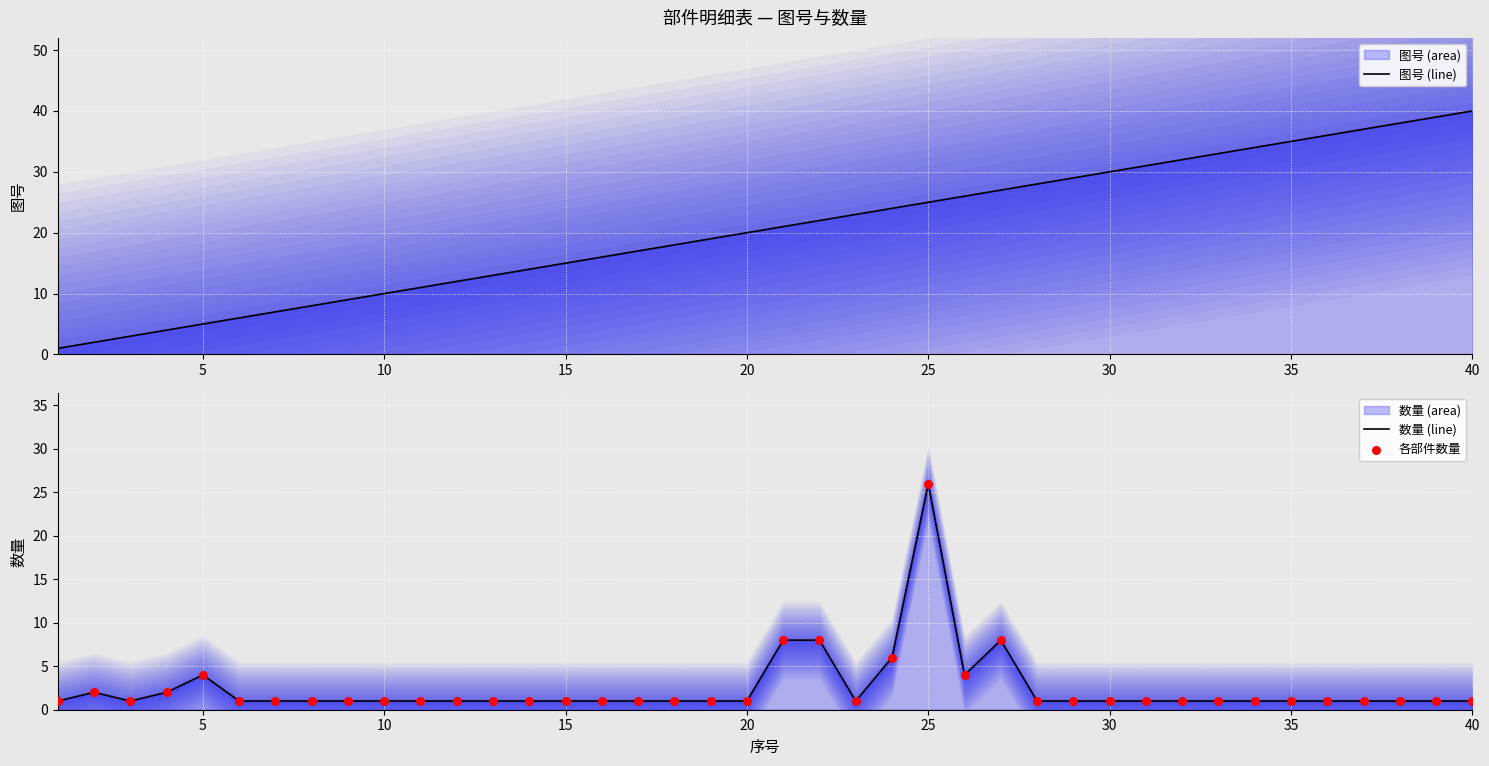

Which series has the largest total across all categories?

图号 (line)